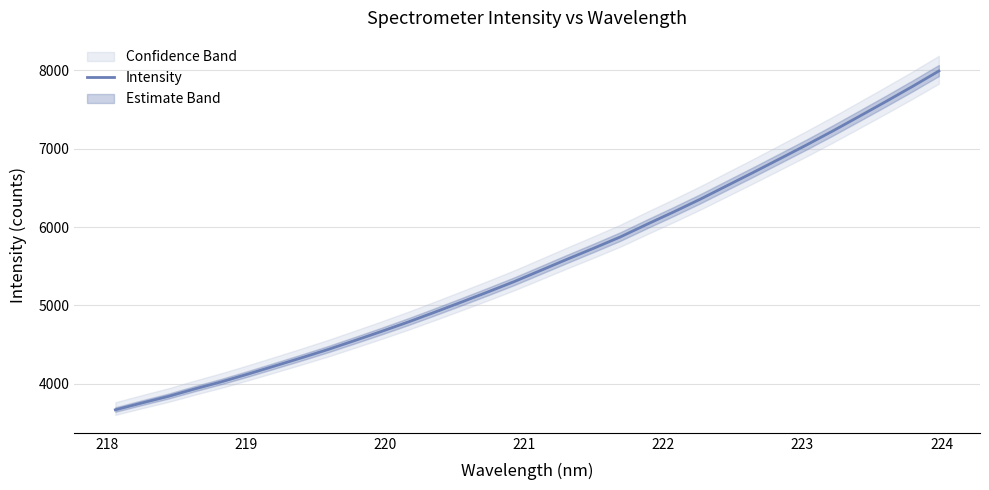

What is the maximum value for Intensity?

7991.9